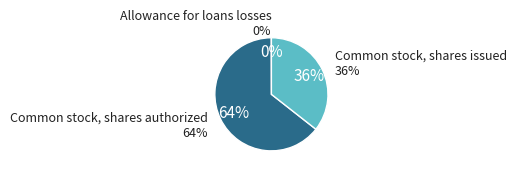

Count the number of slices in the pie.

3